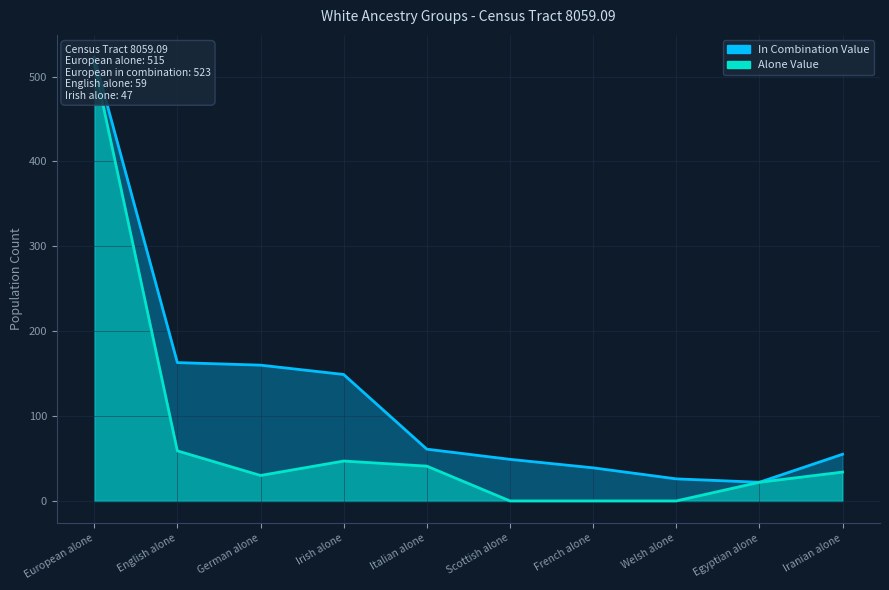

In in_combination_value, how many points are lower than both neighbors (excluding endpoints)?

1